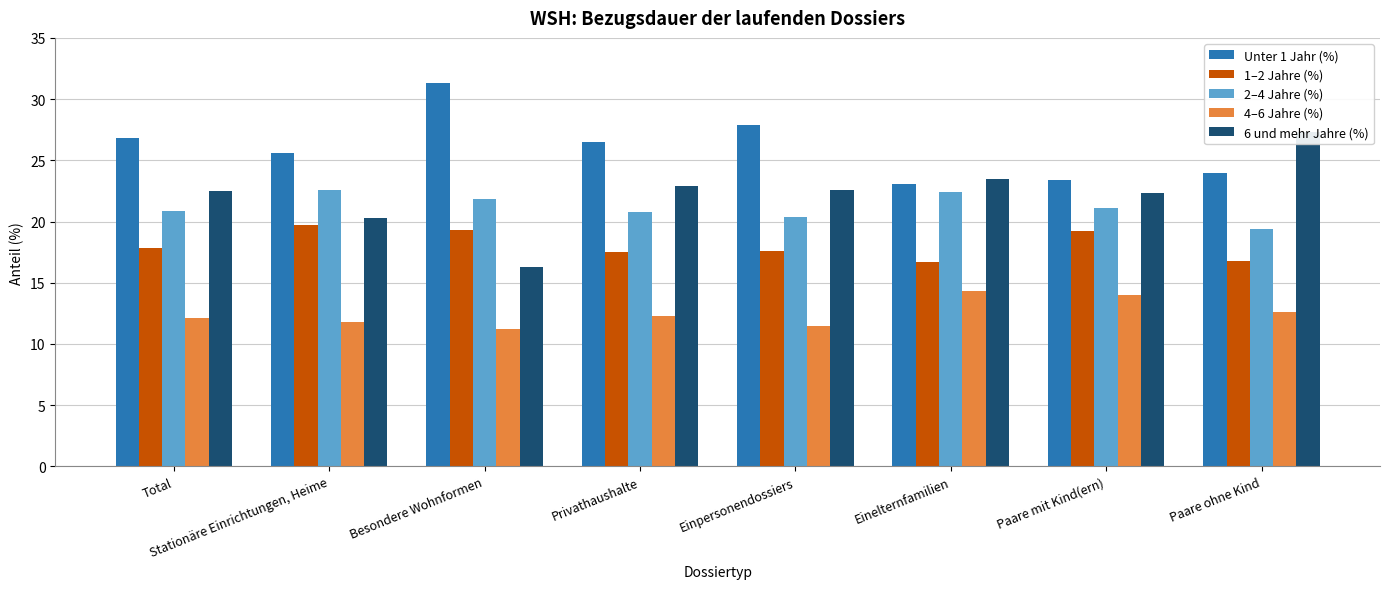

Between Einpersonendossiers and Paare ohne Kind, which is larger?

Einpersonendossiers